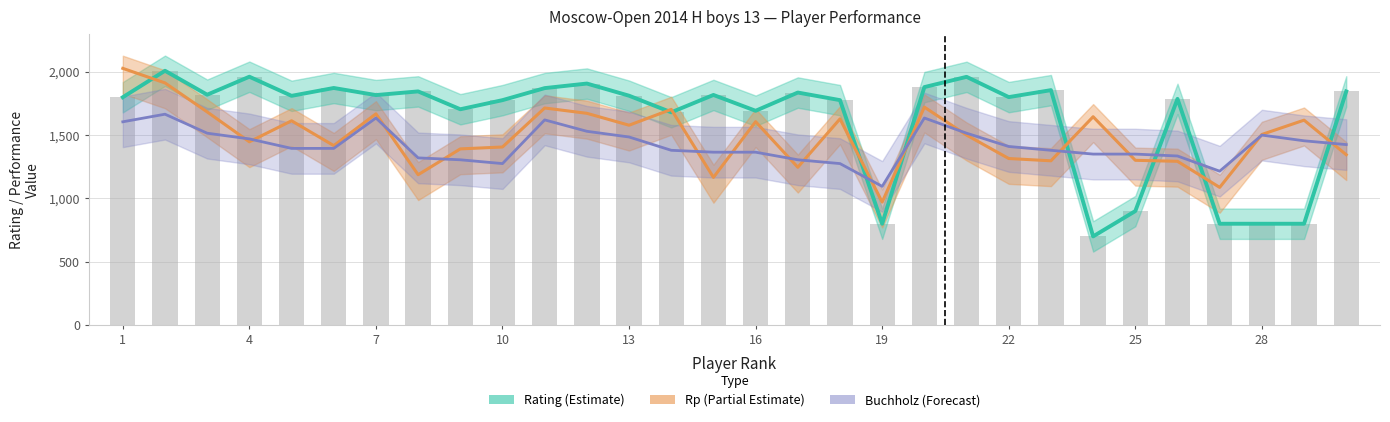

True or false: Rating (Estimate) has a value of 439 at 28.

False